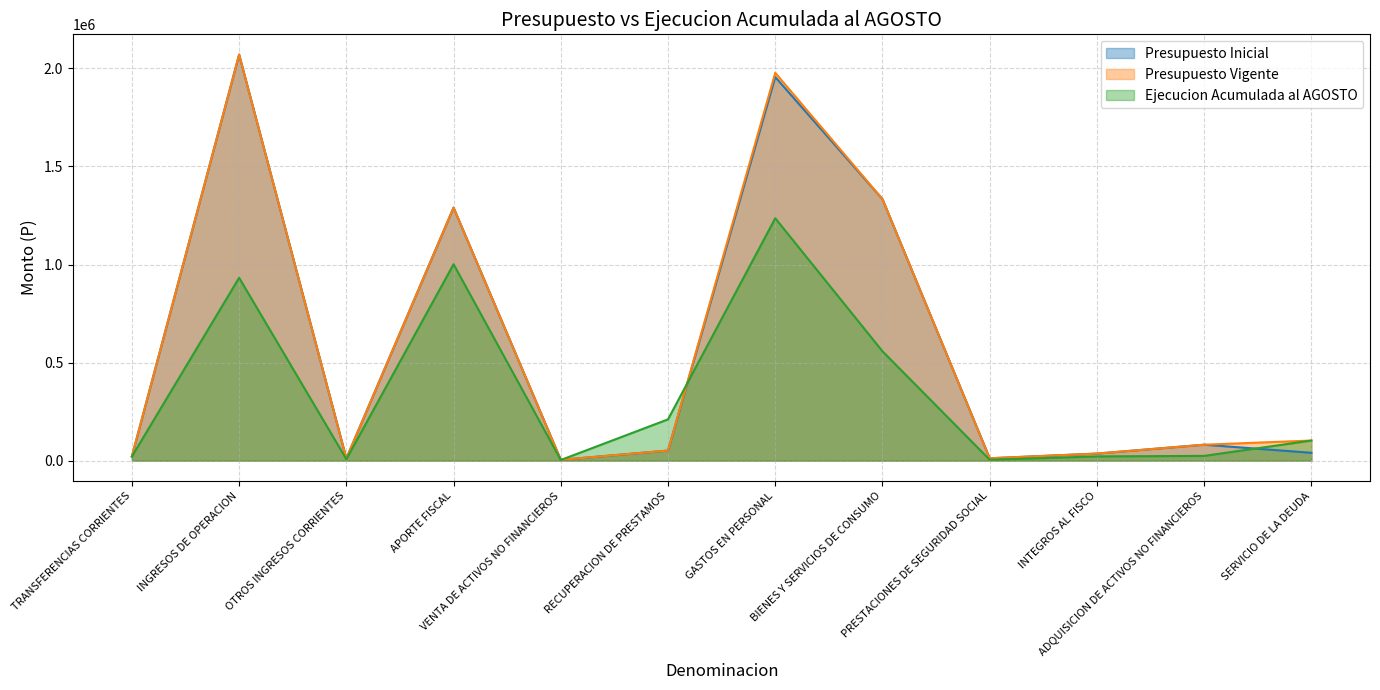

What is the difference between the maximum and minimum values in the Ejecucion Acumulada al AGOSTO series?

1232742